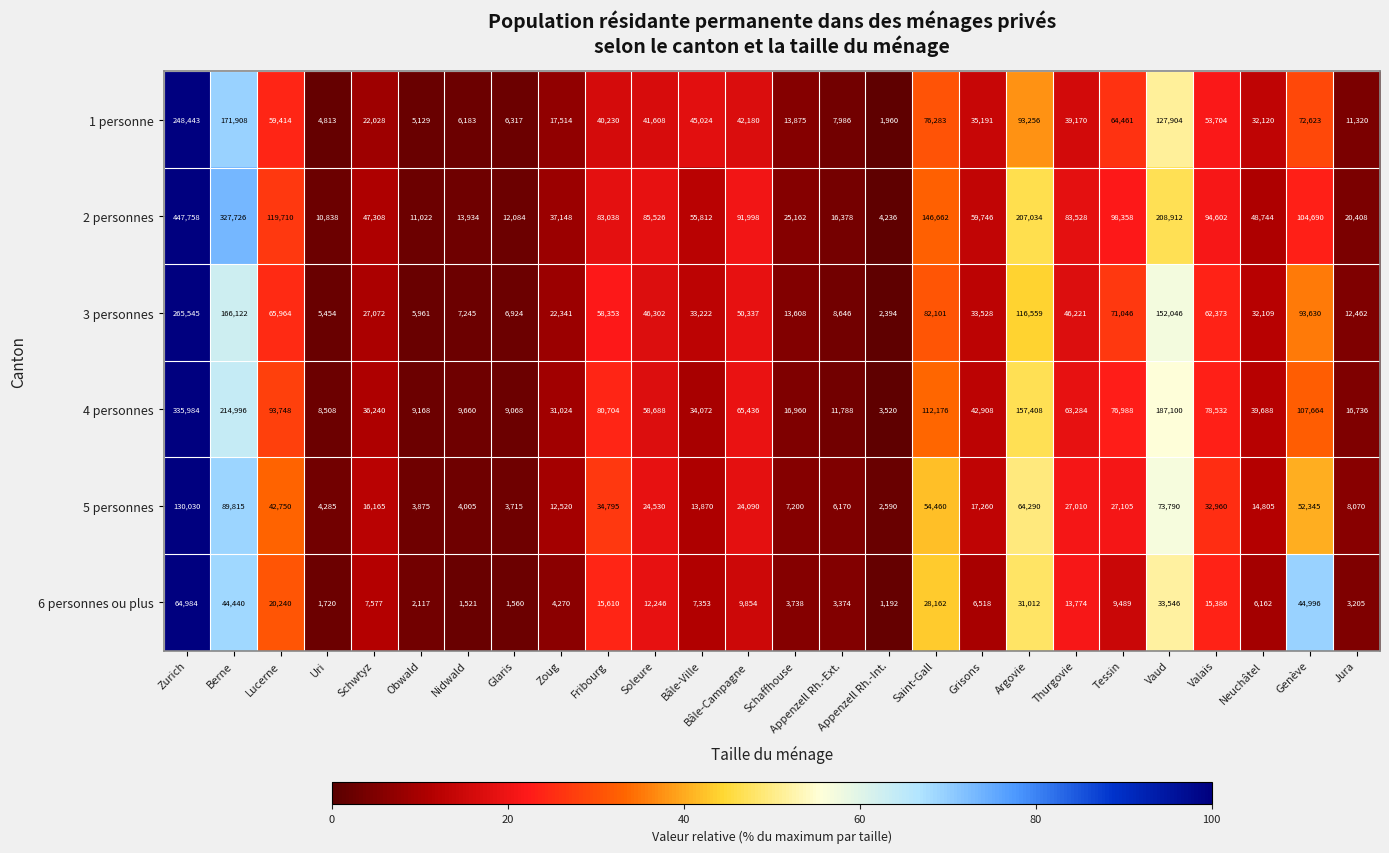

Is it true that 3 personnes equals 22341 at Zoug?

True